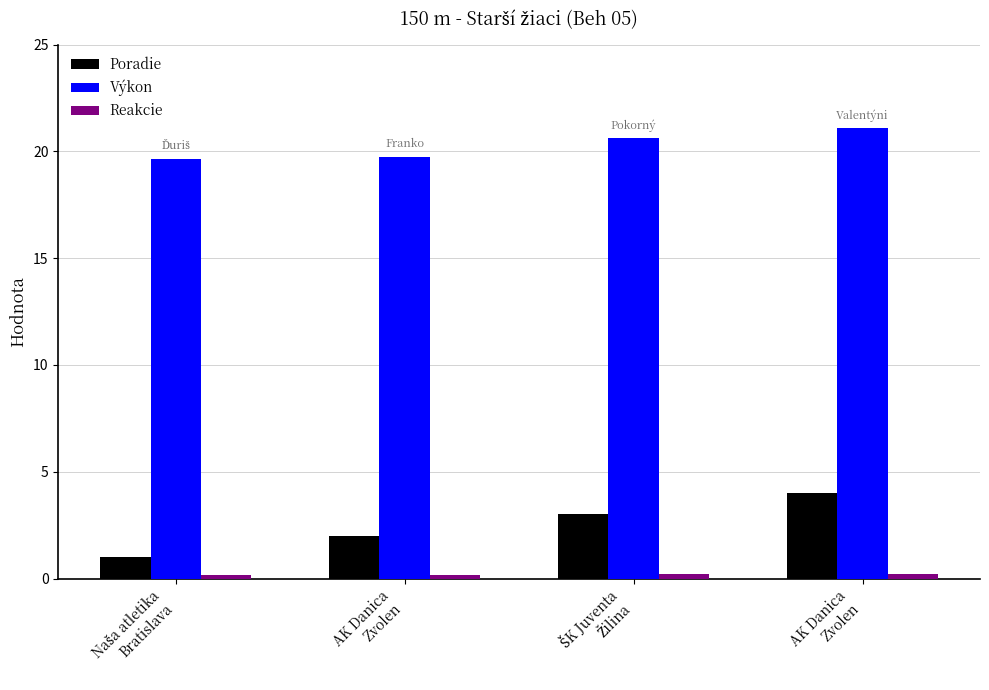

Reading left to right, what are all the values shown in this chart?

Poradie: Naša atletika
Bratislava=1.0	AK Danica
Zvolen=2.0	ŠK Juventa
Žilina=3.0	AK Danica
Zvolen=4.0
Výkon: Naša atletika
Bratislava=19.6	AK Danica
Zvolen=19.7	ŠK Juventa
Žilina=20.6	AK Danica
Zvolen=21.1
Reakcie: Naša atletika
Bratislava=0.2	AK Danica
Zvolen=0.2	ŠK Juventa
Žilina=0.2	AK Danica
Zvolen=0.2